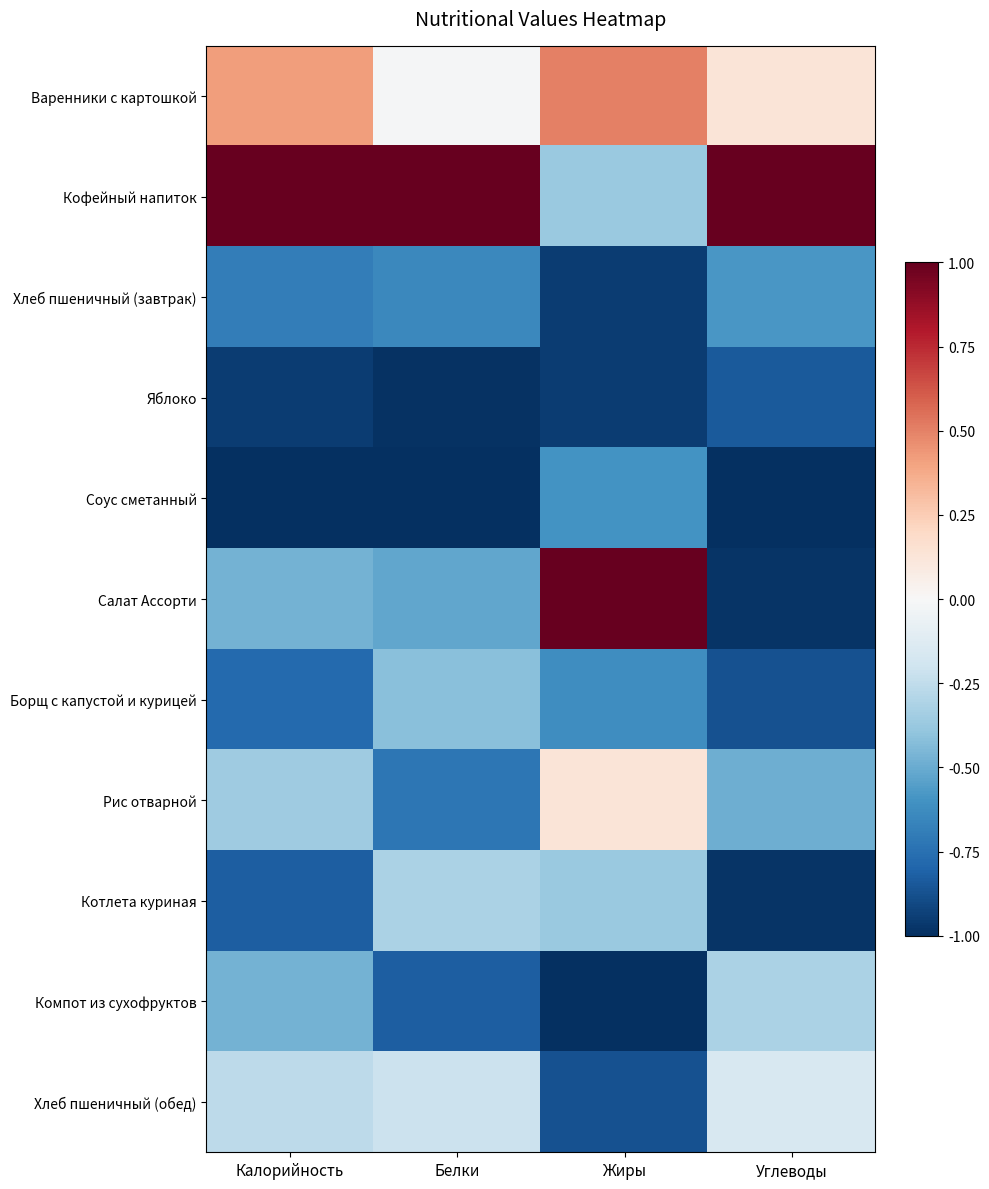

At how many categories does at least one series exceed 0?

4